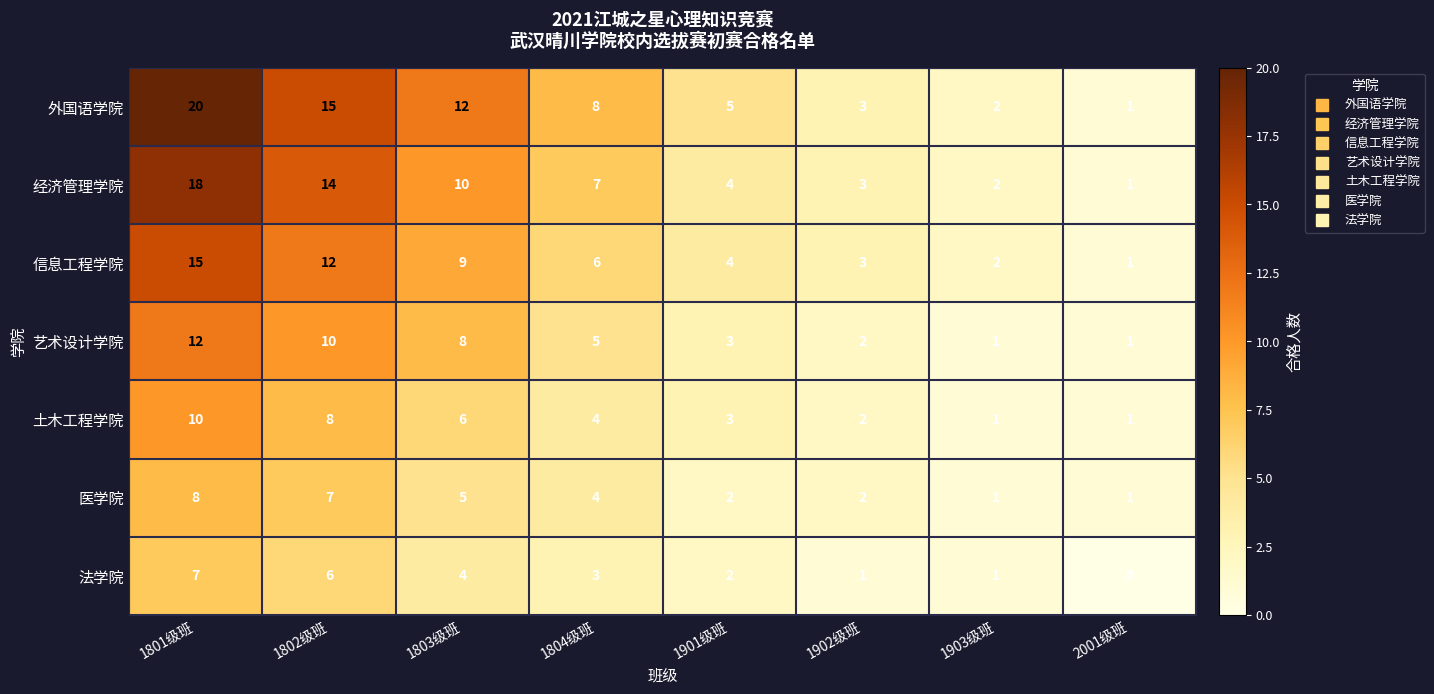

The 法学院 series shows 2 at 1901级班. True or false?

True